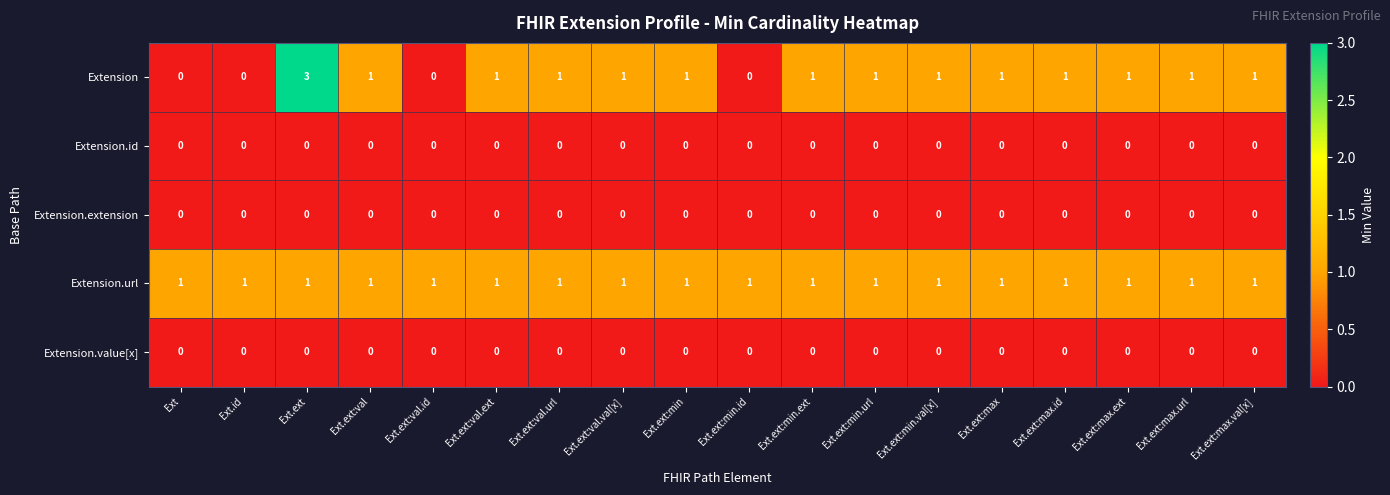

How many categories are shown in the chart?

18